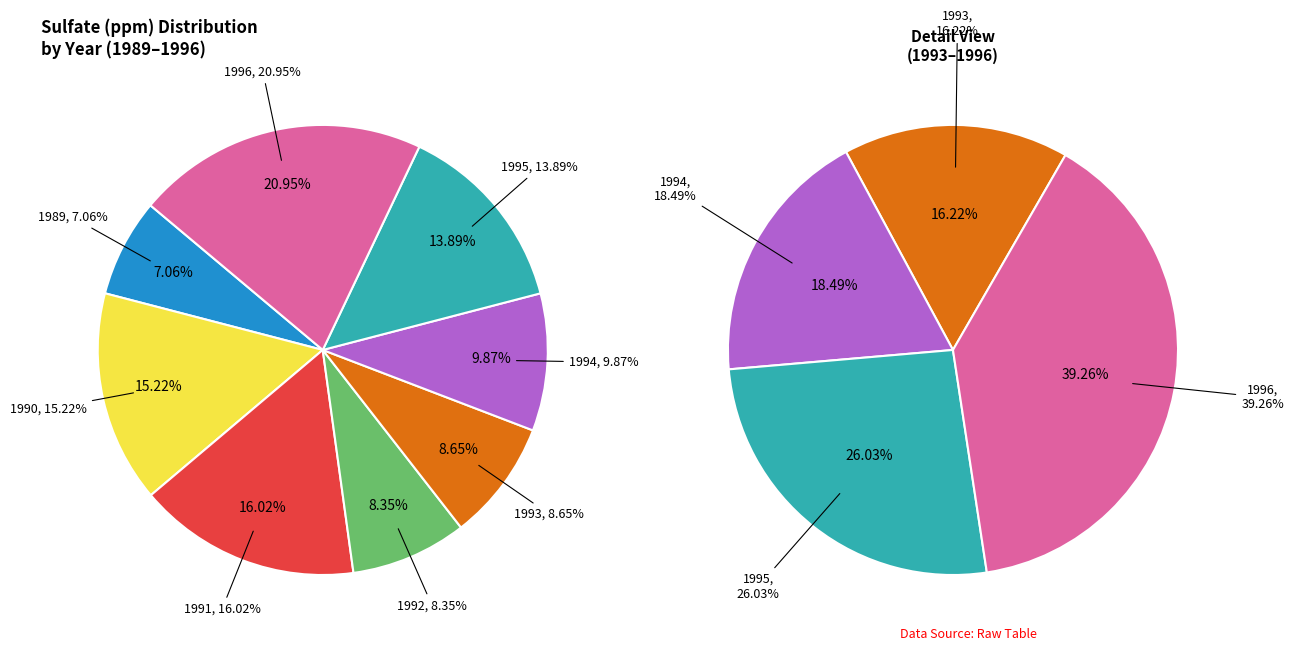

Between 1995 and 1993, which is larger?

1995